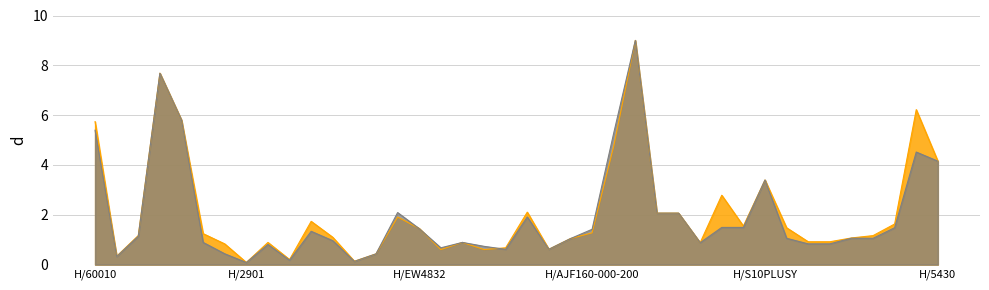

The value of RSP at H/42370 is 1.4. True or false?

False